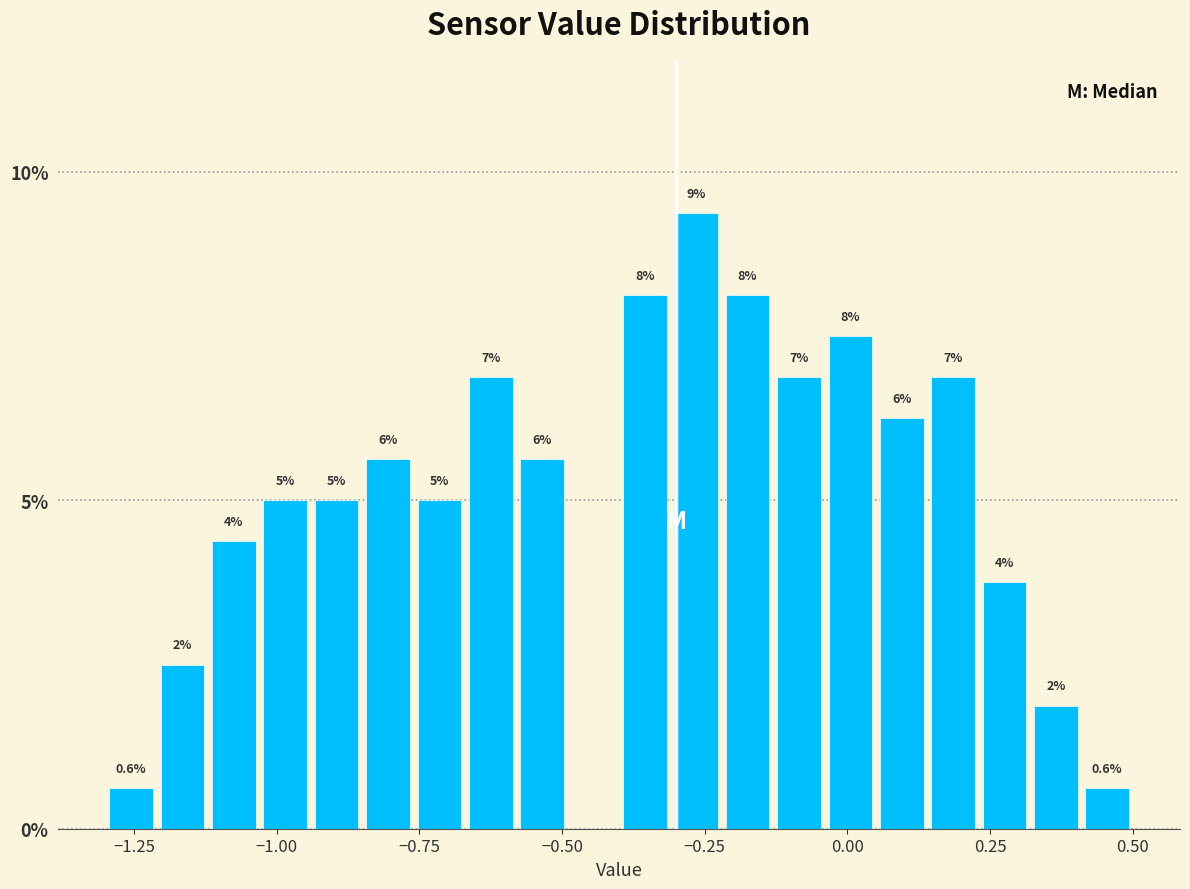

Read against the x-axis, roughly where is the centre of the tallest bar?

-0.25